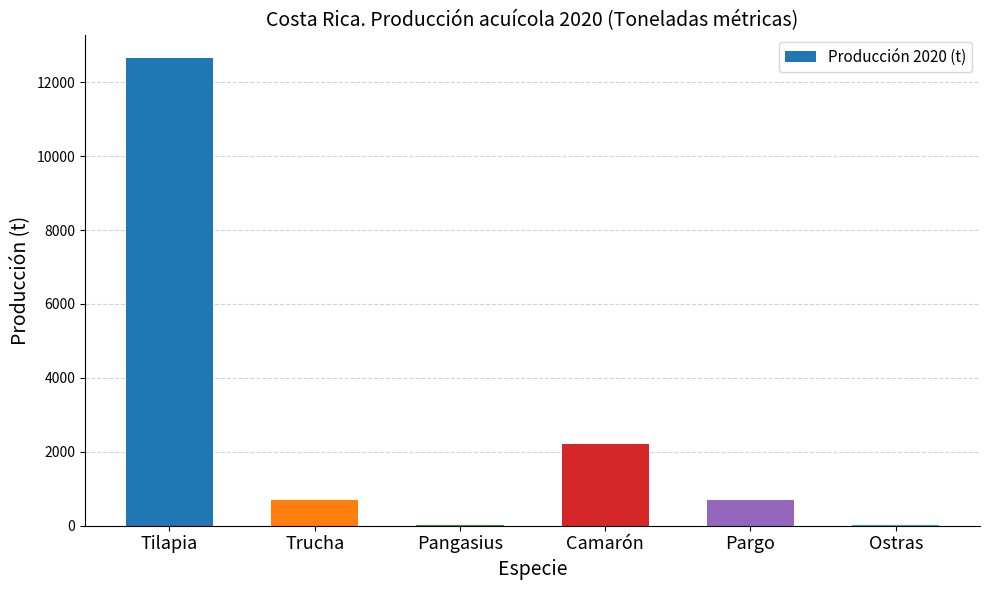

At which label is the value closest to 6331?

Camarón